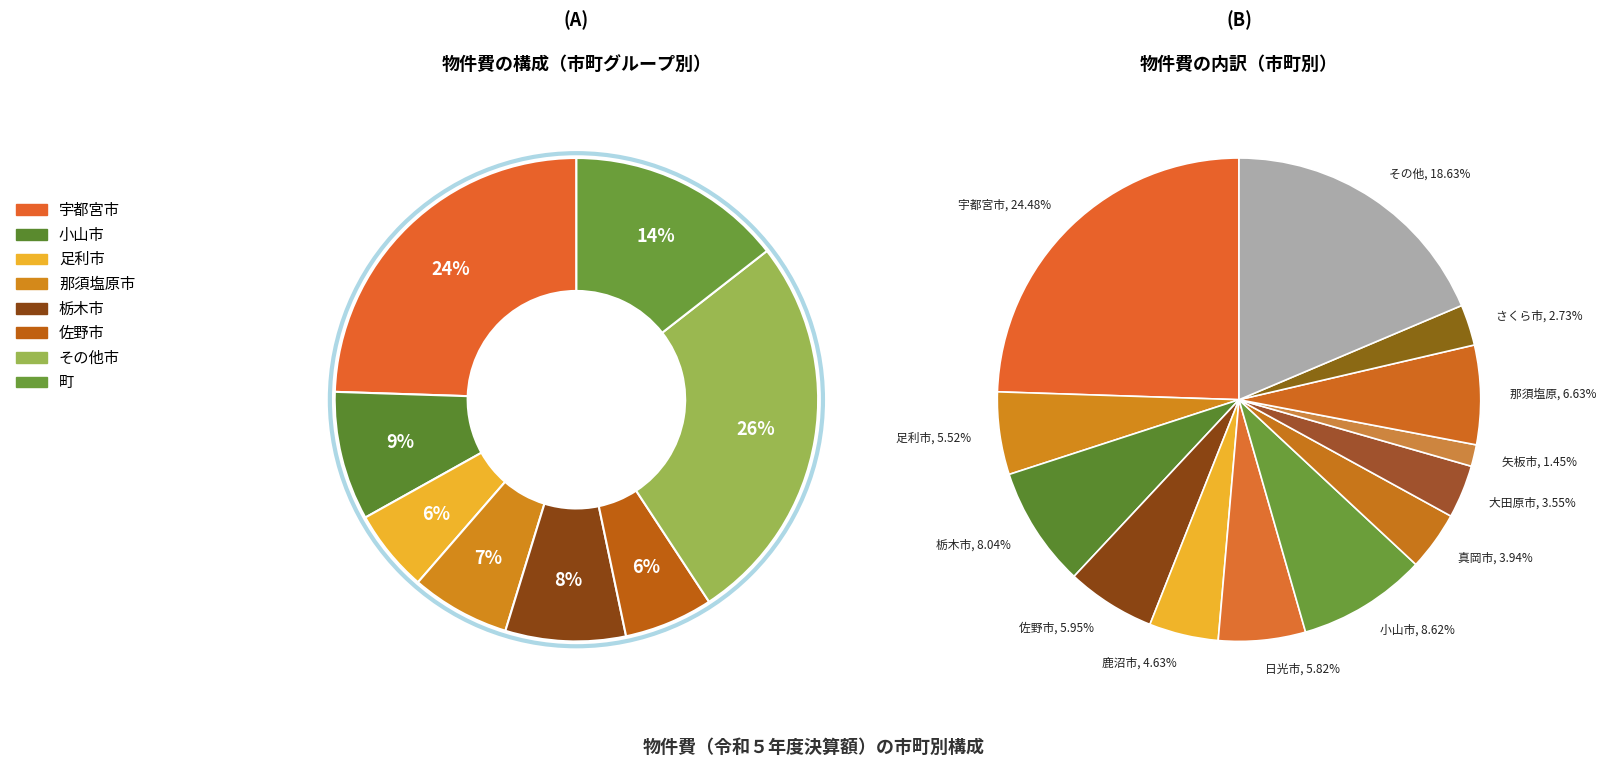

Which has a higher value, 那須町 or 宇都宮市?

宇都宮市